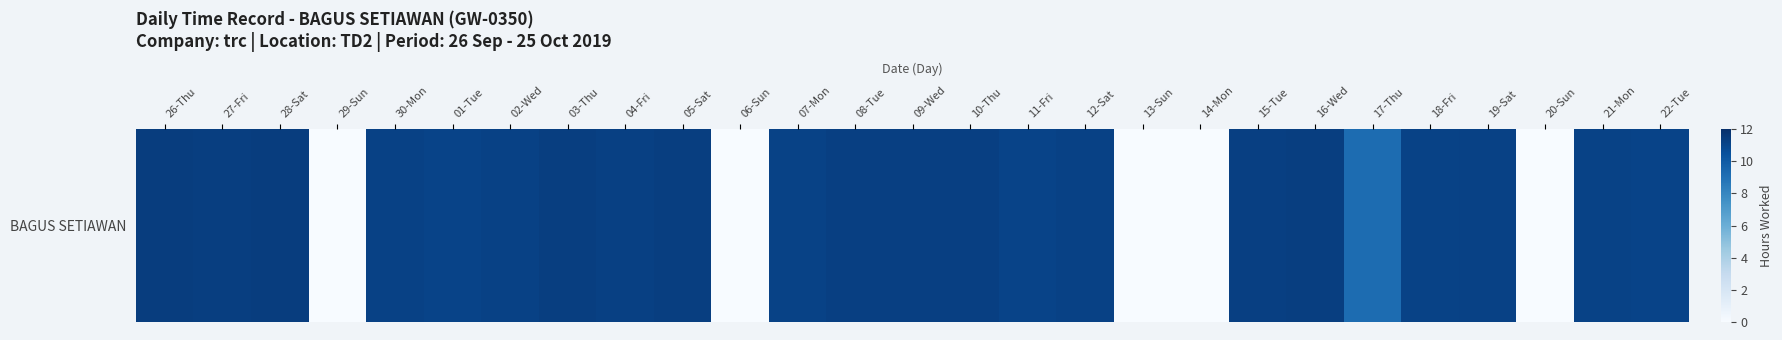

Rank the categories by value from highest to lowest.

26-Thu, 28-Sat, 05-Sat, 27-Fri, 16-Wed, 03-Thu, 09-Wed, 15-Tue, 08-Tue, 10-Thu, 04-Fri, 19-Sat, 02-Wed, 12-Sat, 30-Mon, 18-Fri, 07-Mon, 21-Mon, 22-Tue, 01-Tue, 11-Fri, 17-Thu, 29-Sun, 06-Sun, 13-Sun, 14-Mon, 20-Sun